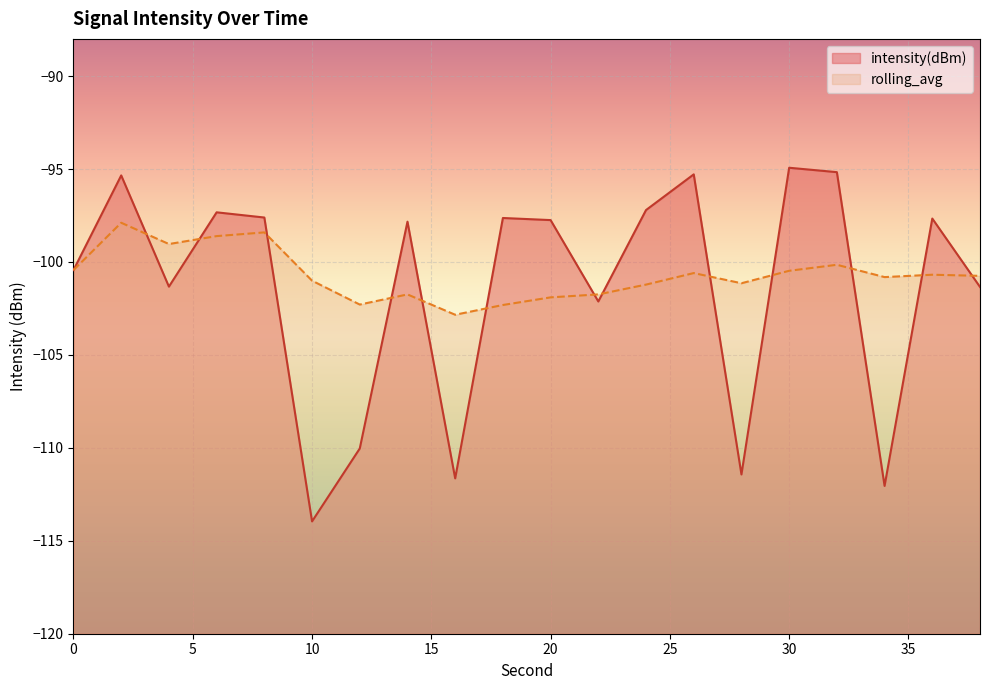

What is the value of the intensity(dBm) point at the 4th from the left?

-97.3